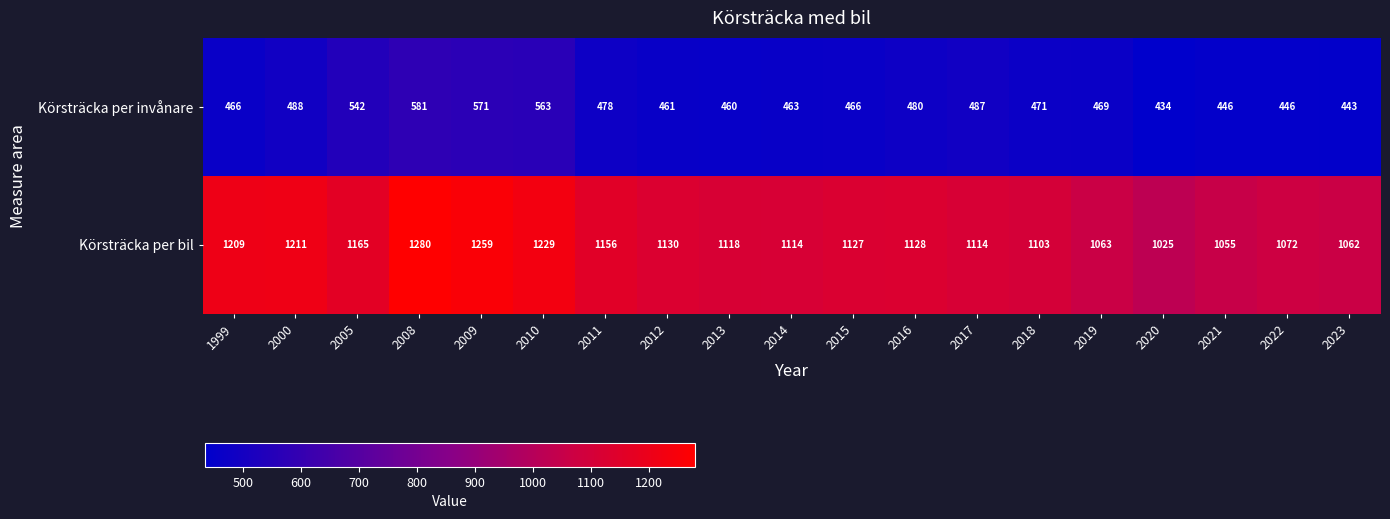

At which label does Körsträcka per invånare first exceed 469?

2000